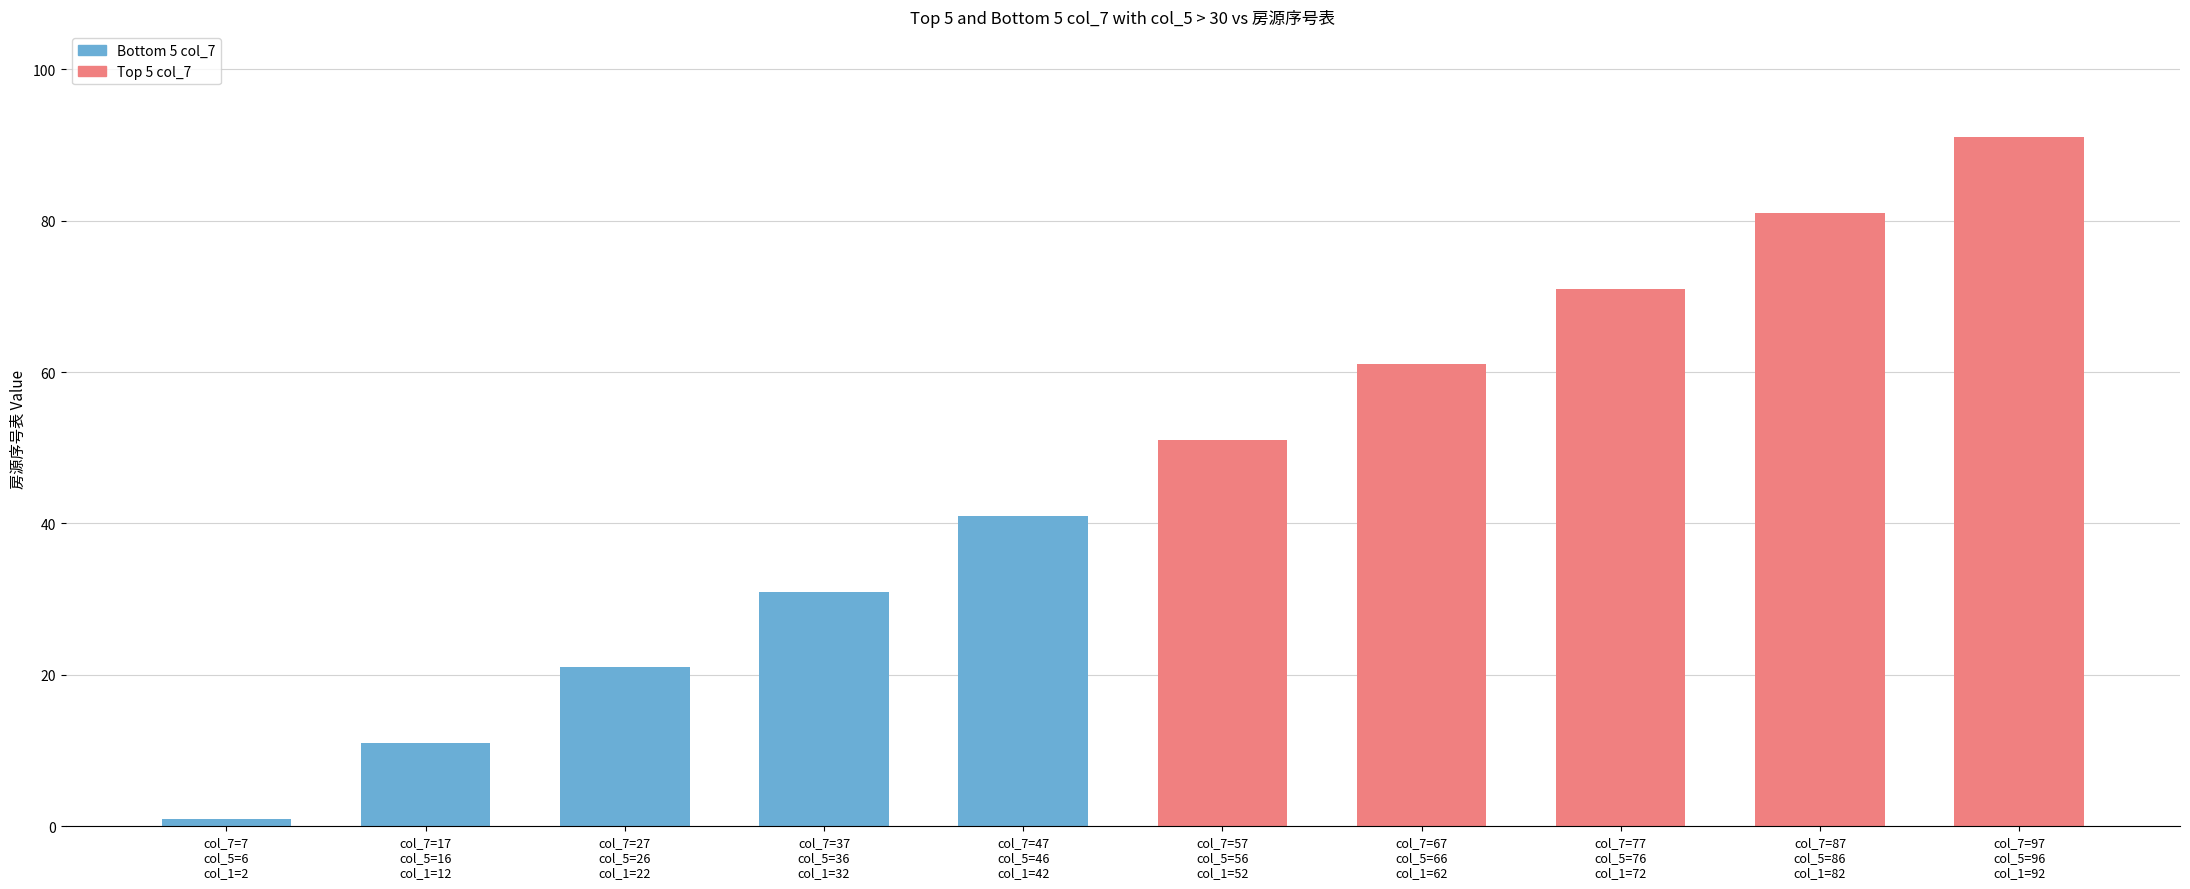

At which label is col_4 closest to 50?

47